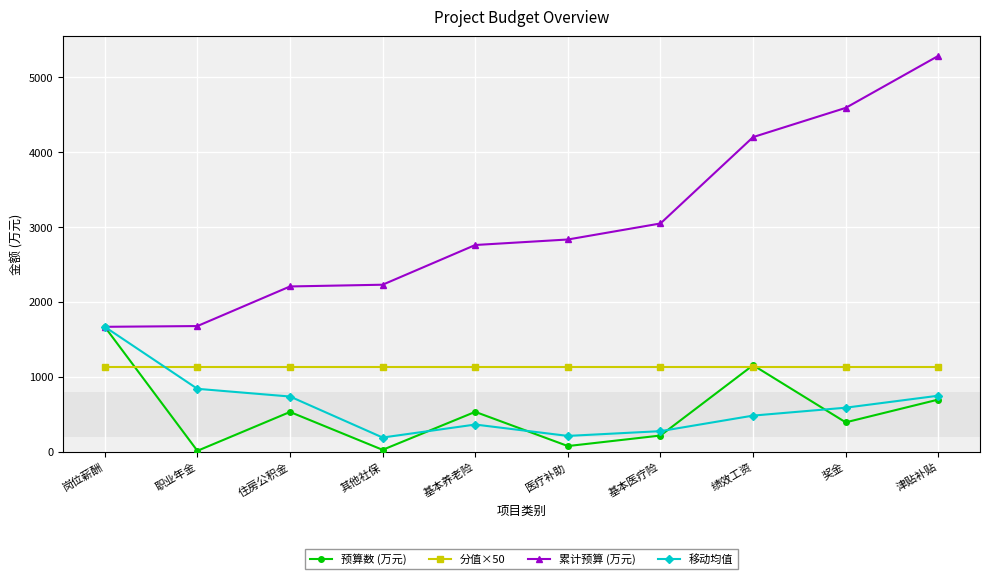

What is the difference between the maximum and minimum values in the 累计预算 (万元) series?

3616.4